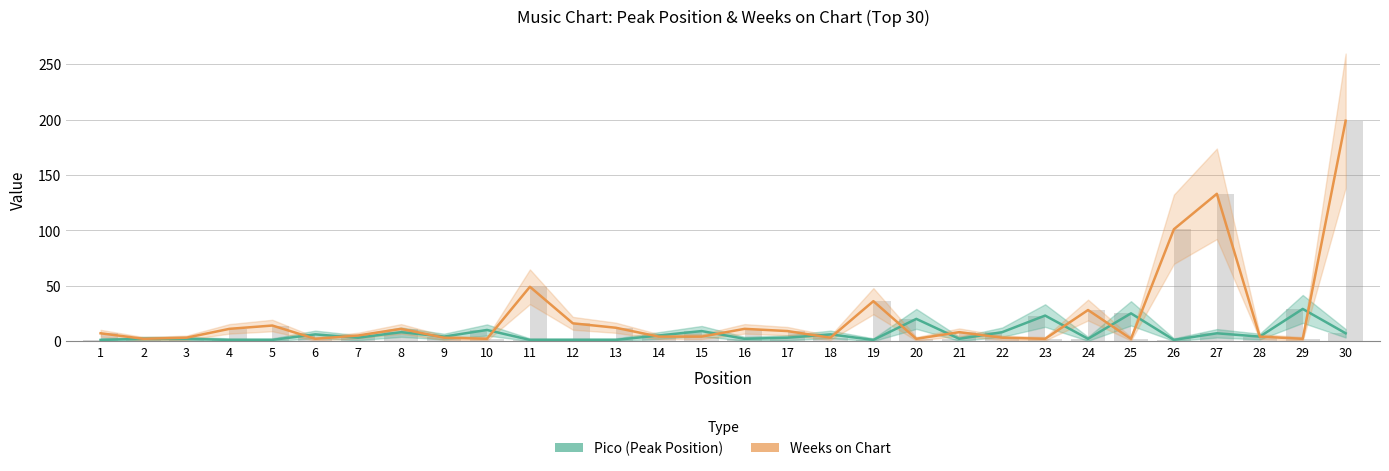

Reading left to right, list all the values displayed in this chart.

Pico (Peak Position): 1	2	2	1	1	6	3	8	4	10	1	1	1	5	9	2	3	6	1	20	2	8	23	2	25	1	7	4	29	7
Weeks on Chart: 7	2	3	11	14	2	5	11	3	2	49	16	12	4	4	11	9	3	36	2	8	3	2	28	2	101	133	4	2	199